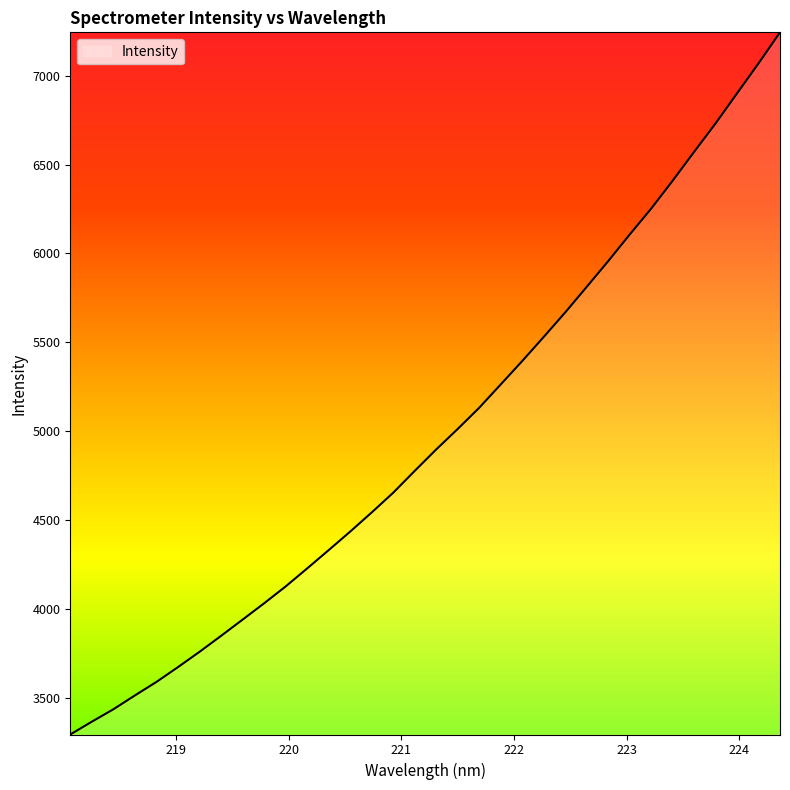

What is the difference between the maximum and minimum values?

3951.4